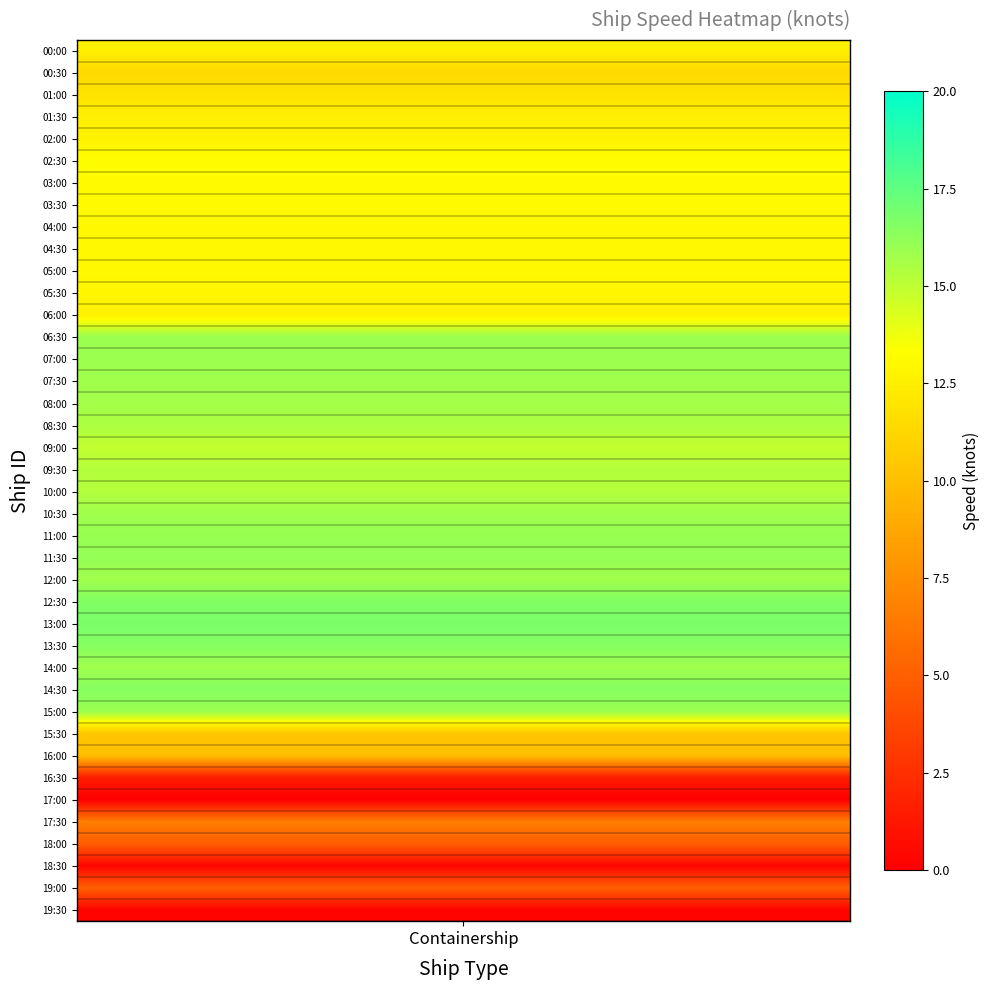

True or false: 19:30 has a value of 0.3 at 0.

False